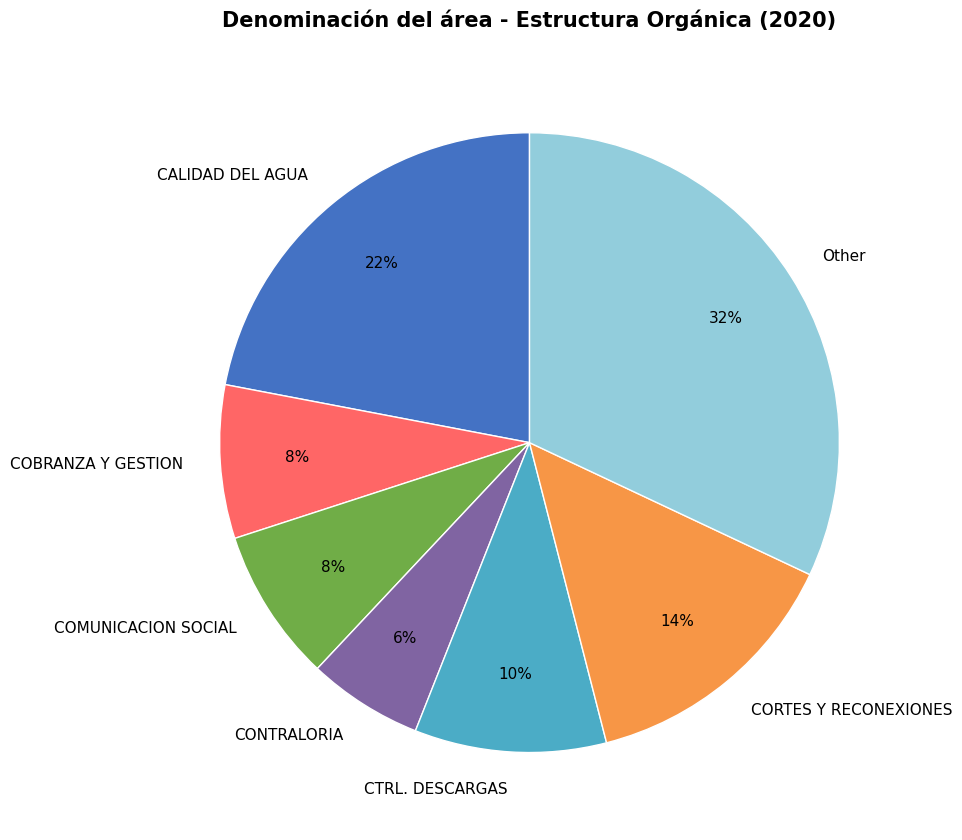

True or false: CONTRALORIA accounts for 1% of the total.

False